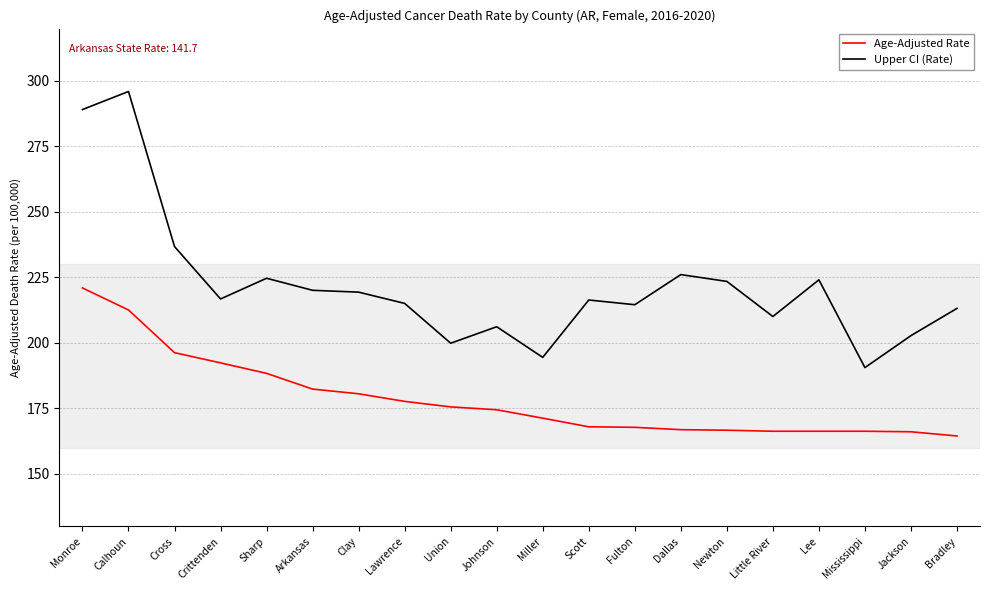

Is this an area chart (filled region under the line)?

No